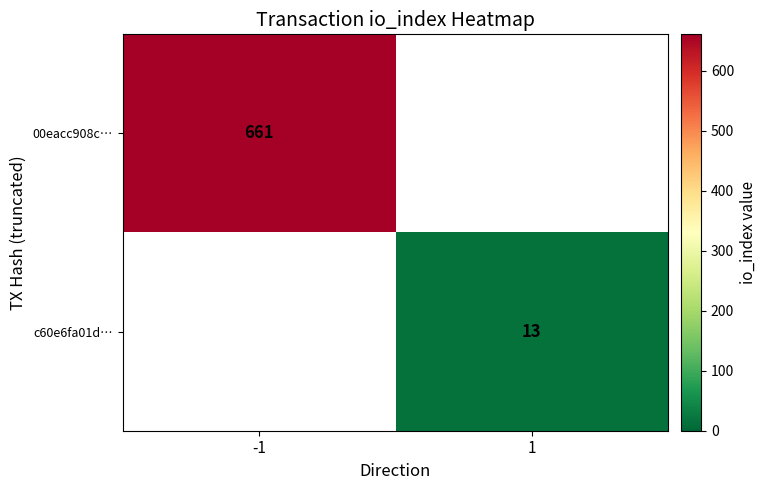

Is it true that c60e6fa01d… equals 5.9 at 1?

False